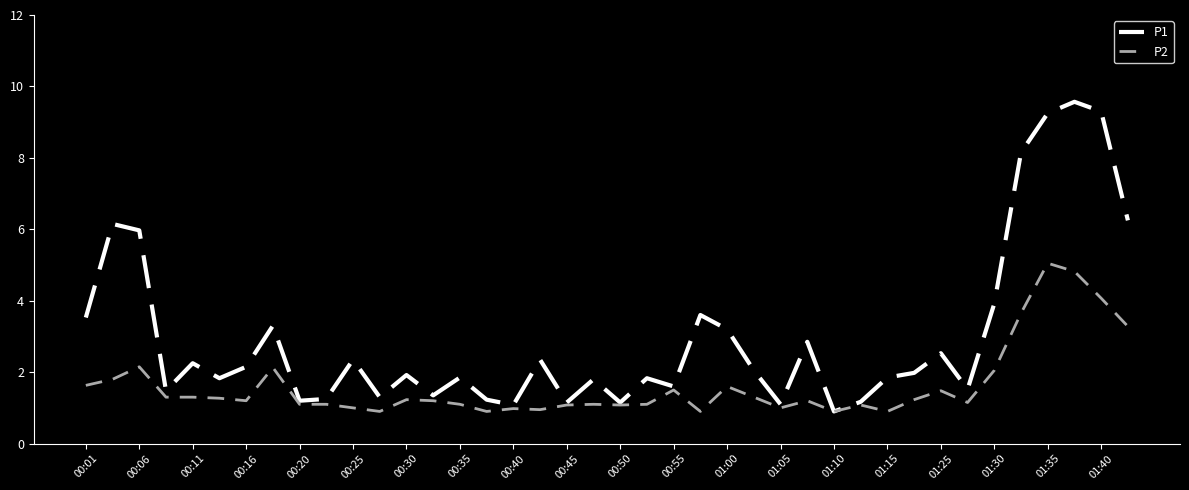

List the series in order of their overall mean, highest first.

P1, P2